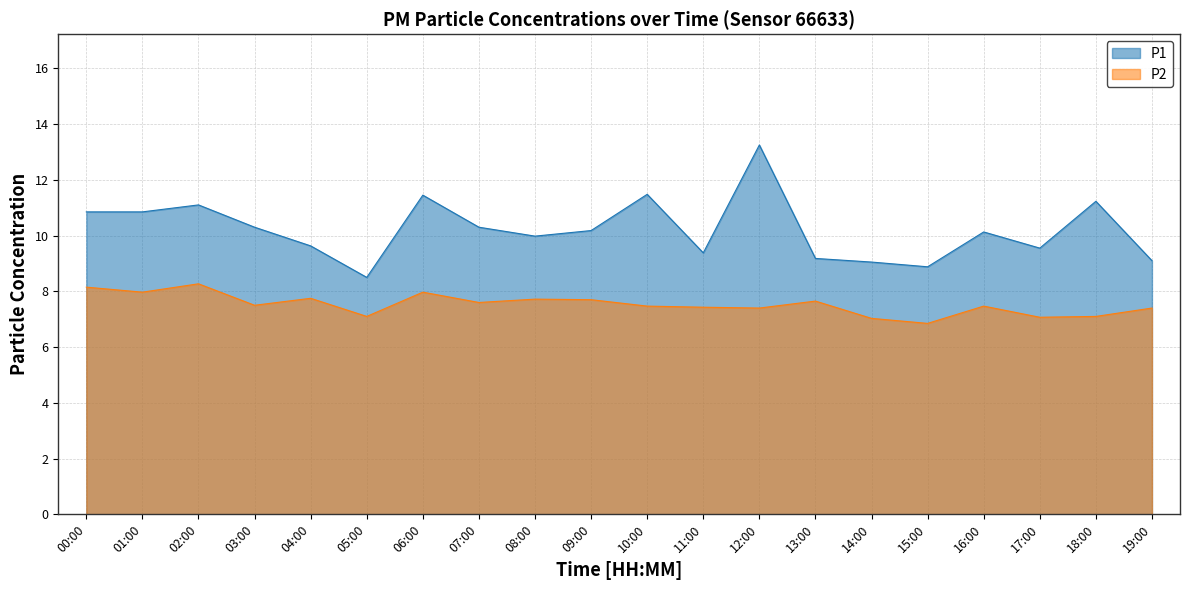

Which series changed the most between 00:00 and 07:00?

P2